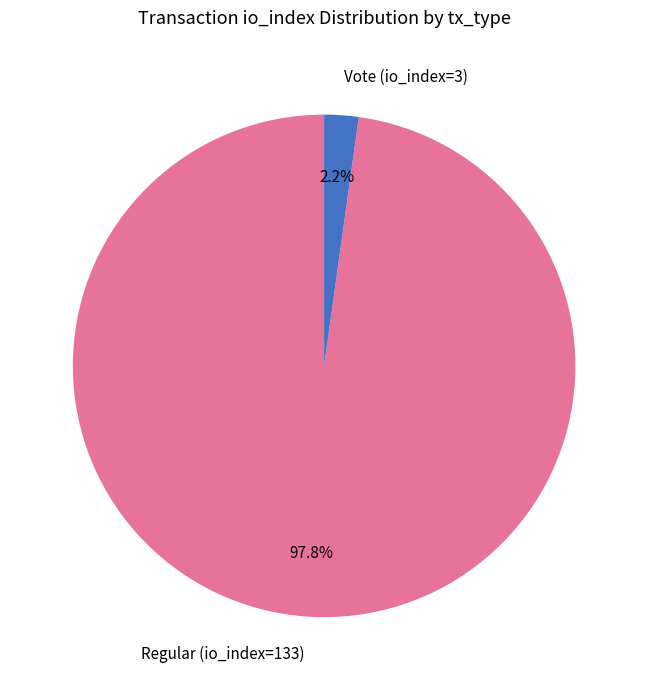

To the nearest percent, what percentage of the pie is Regular (io_index=133)?

98%